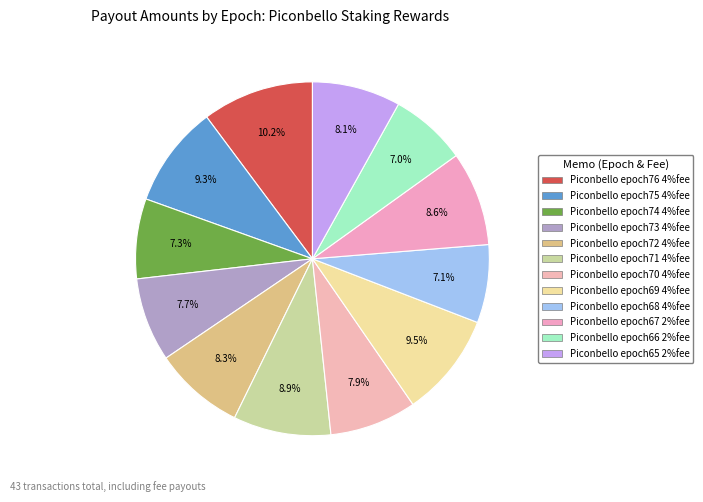

Which slice is the largest?

Piconbello epoch76 4%fee